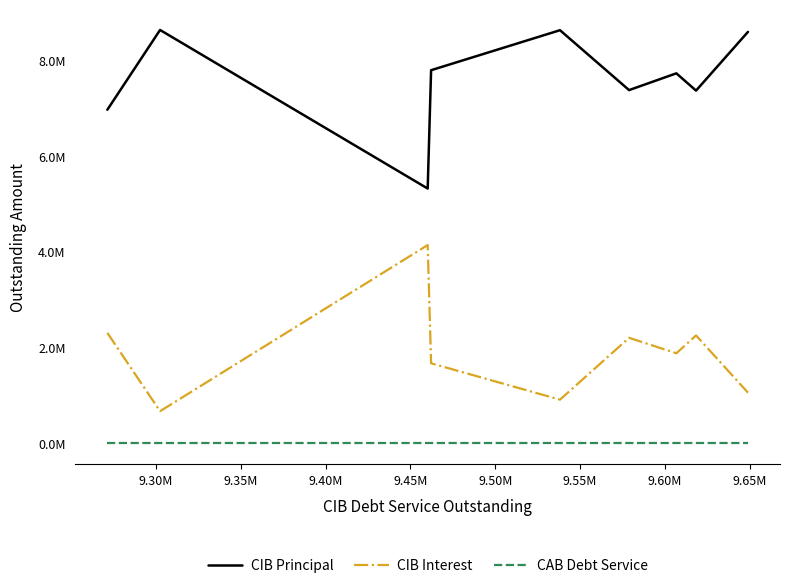

True or false: CIB Principal and CIB Interest cross at least once.

False